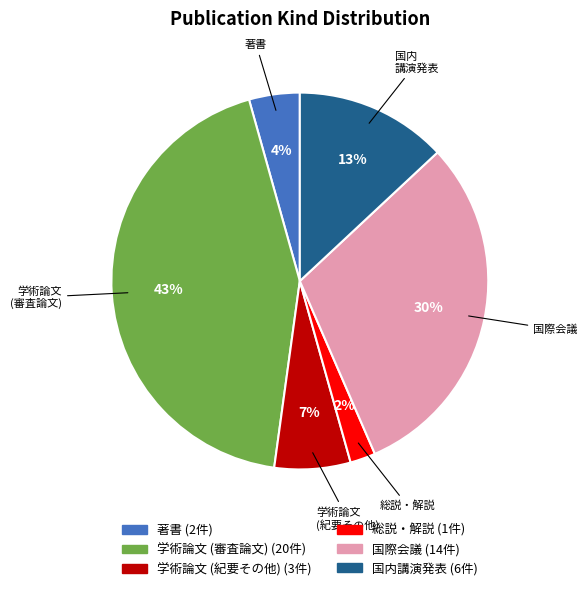

To the nearest percent, what is the average slice percentage?

17%